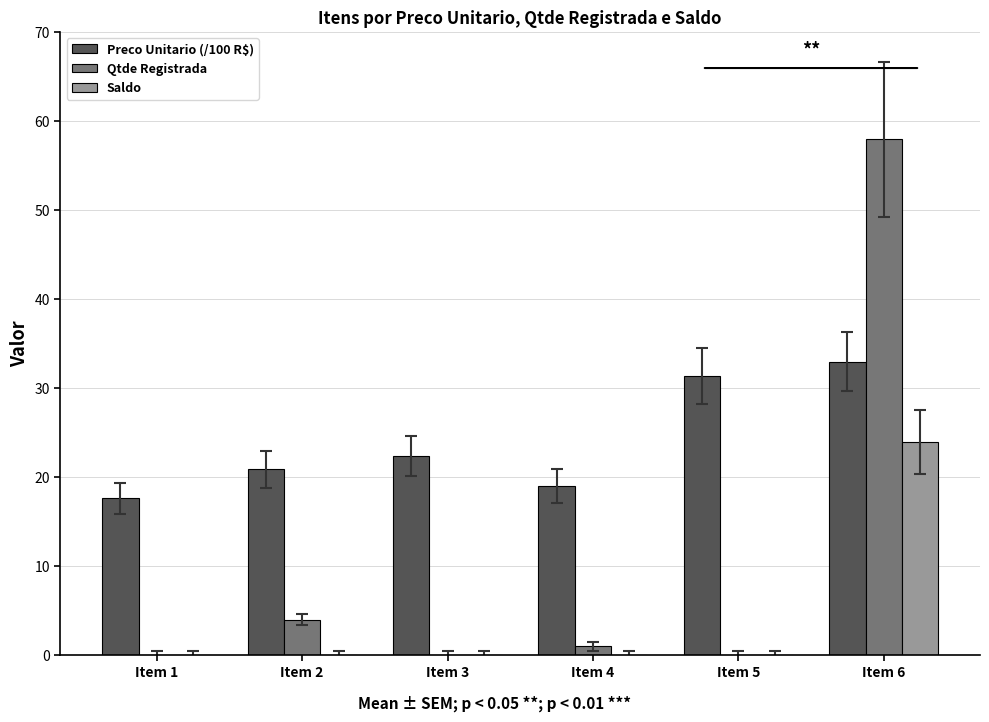

Is the value of Preco Unitario (/100 R$) at Item 4 greater than the value of Saldo at Item 1?

Yes